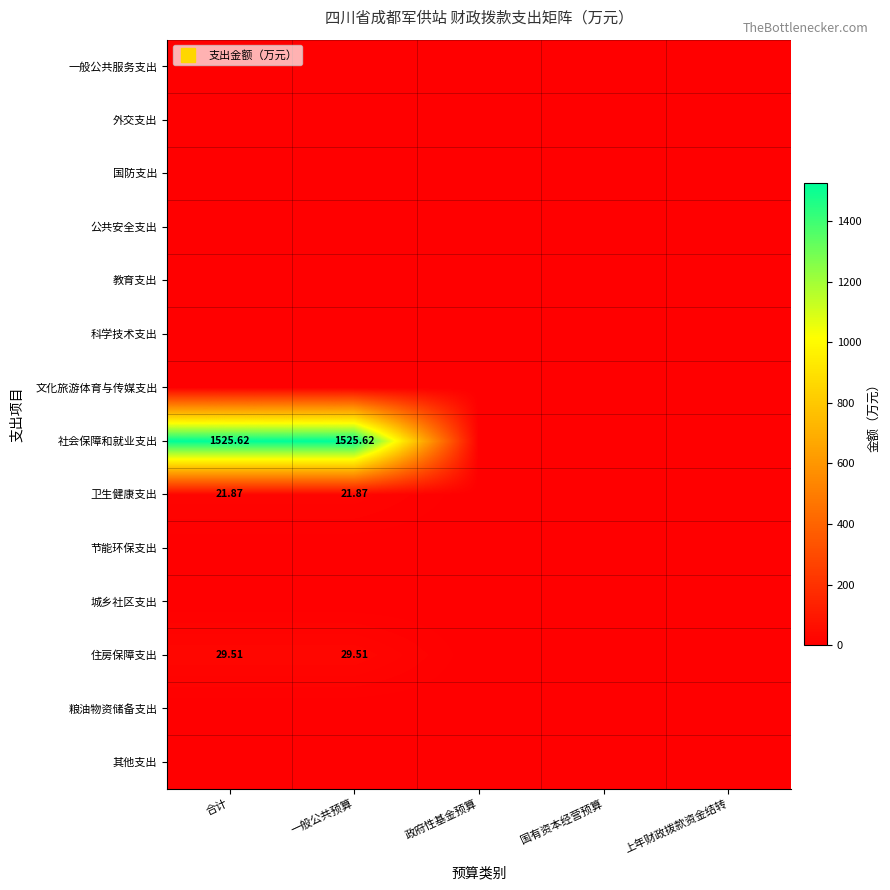

At how many categories does at least one series exceed 203?

2